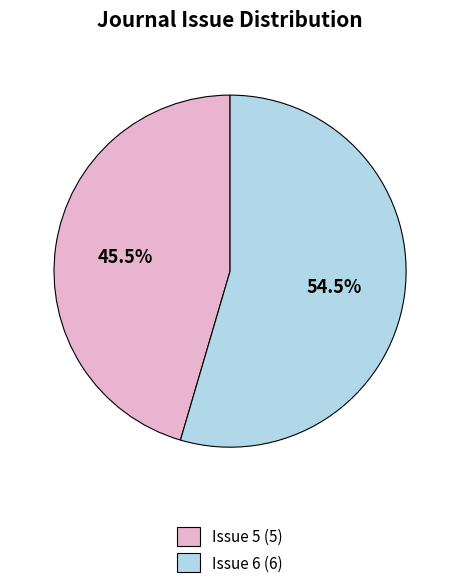

Is there a majority slice in this chart?

Yes